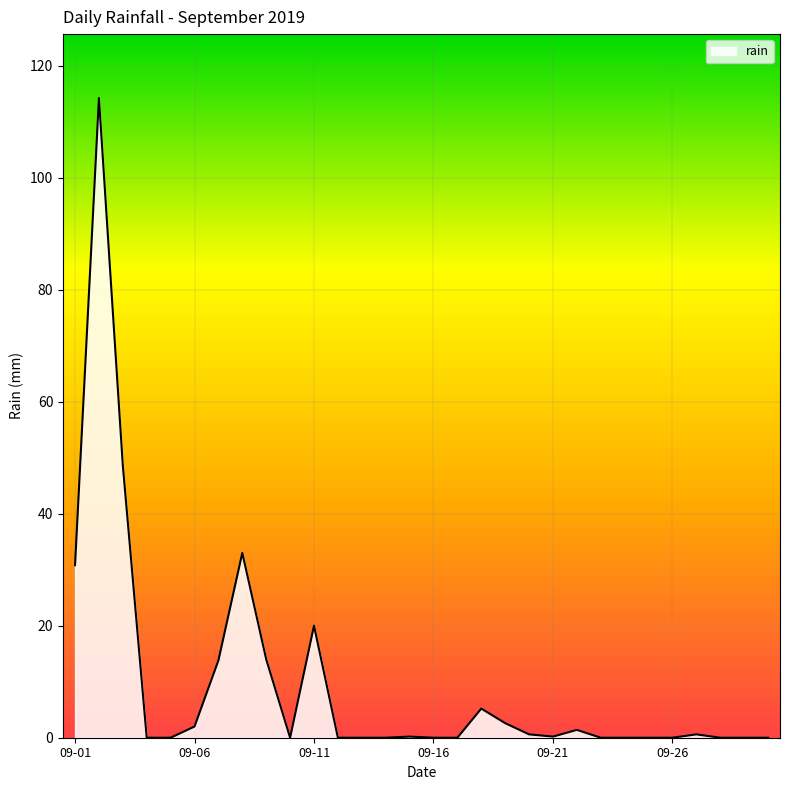

What is the difference between the maximum and minimum values?

114.2